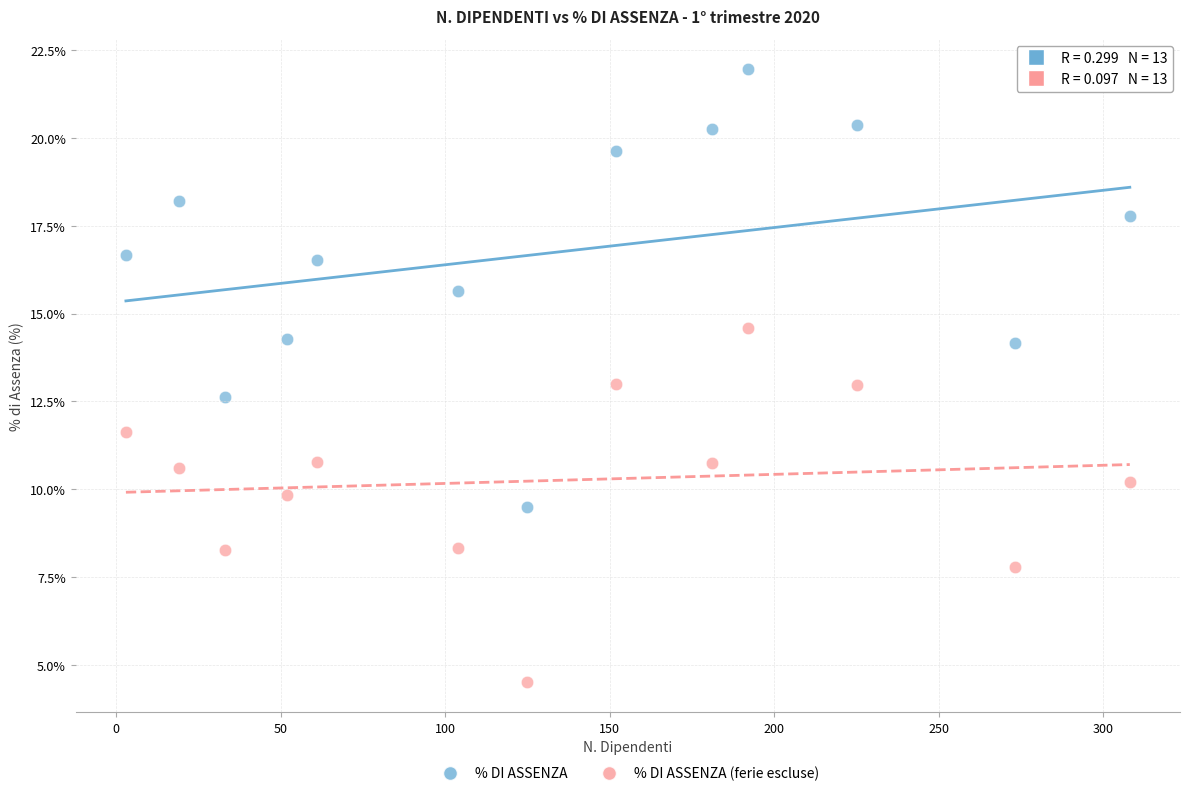

Which series has the largest Y range (max minus min)?

% DI ASSENZA